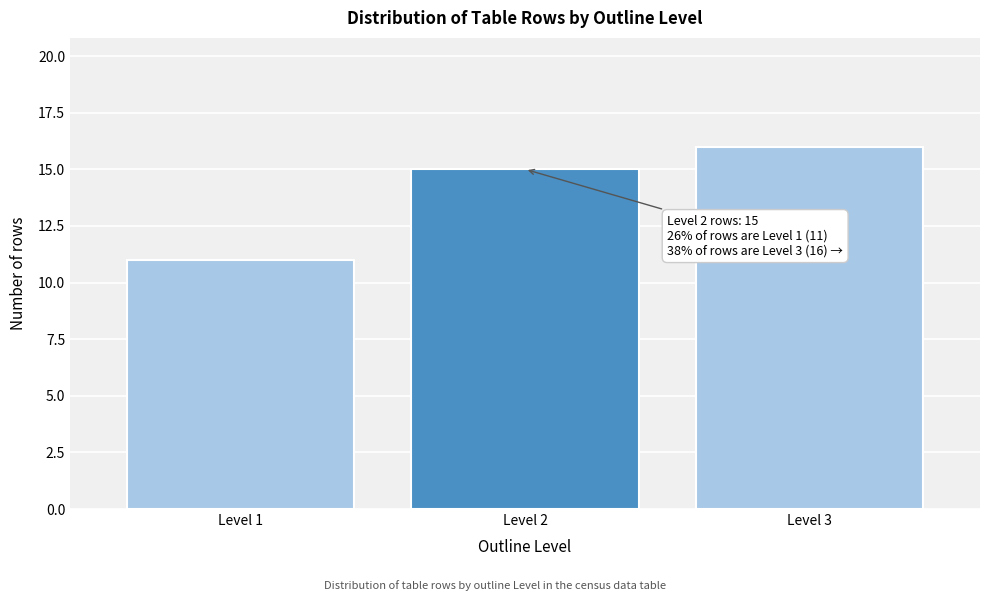

Reading right to left, transcribe all the data shown in this chart.

16	15	11